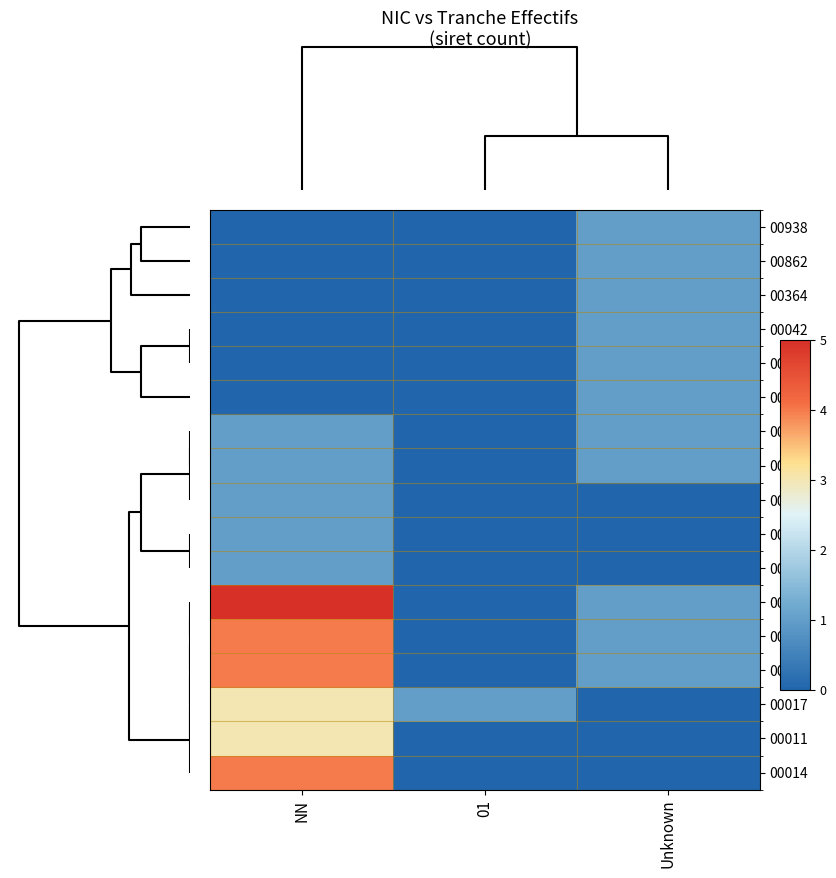

Reading left to right, what are all the values shown in this chart?

00938: NN=0	01=0	Unknown=1
00862: NN=0	01=0	Unknown=1
00364: NN=0	01=0	Unknown=1
00042: NN=0	01=0	Unknown=1
00020: NN=0	01=0	Unknown=1
00033: NN=0	01=0	Unknown=1
00016: NN=1	01=0	Unknown=1
00018: NN=1	01=0	Unknown=1
00054: NN=1	01=0	Unknown=0
00022: NN=1	01=0	Unknown=0
00025: NN=1	01=0	Unknown=0
00015: NN=5	01=0	Unknown=1
00012: NN=4	01=0	Unknown=1
00019: NN=4	01=0	Unknown=1
00017: NN=3	01=1	Unknown=0
00011: NN=3	01=0	Unknown=0
00014: NN=4	01=0	Unknown=0